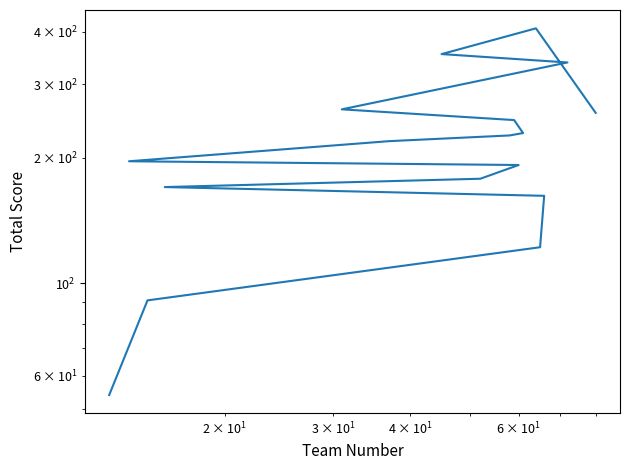

Count the number of data series in this chart.

1